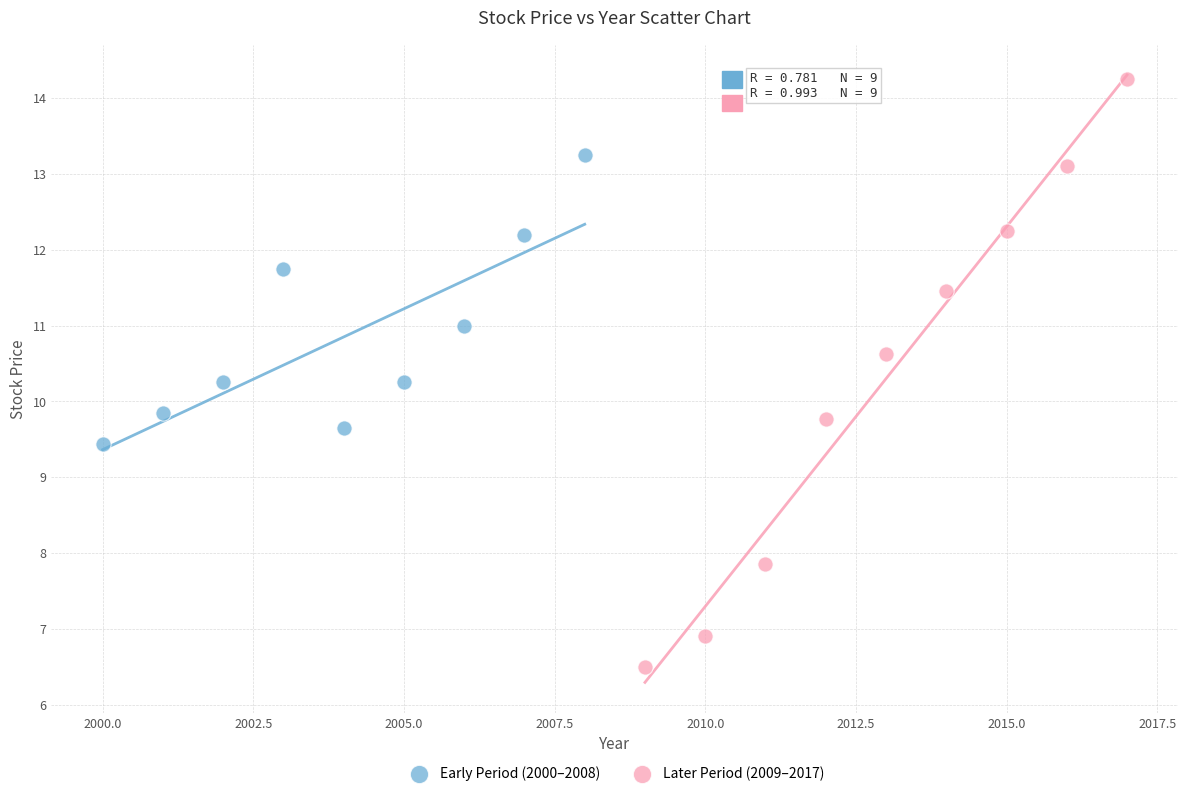

Which series has the largest Y range (max minus min)?

Later Period (2009–2017)